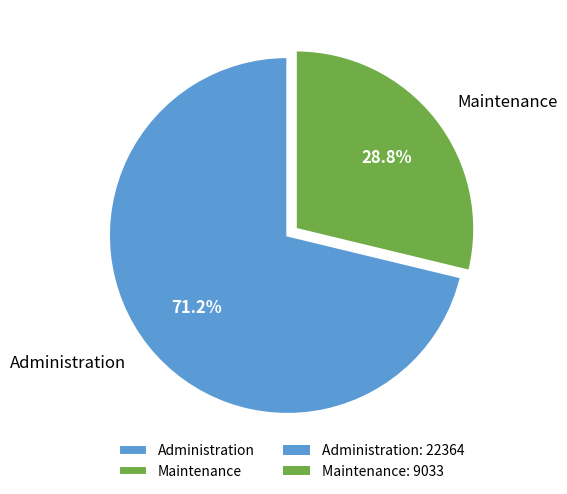

What is the total percentage of Administration and Maintenance?

100.0%